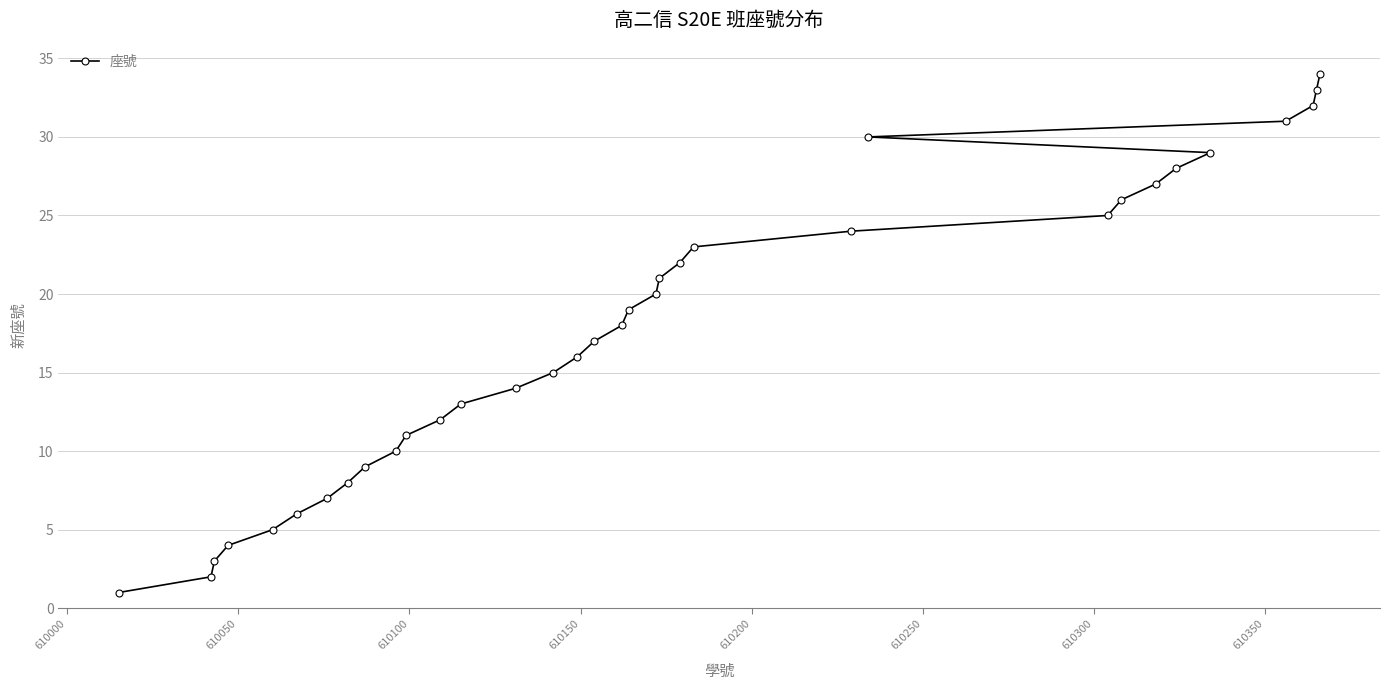

What is the difference between the maximum and minimum values?

33